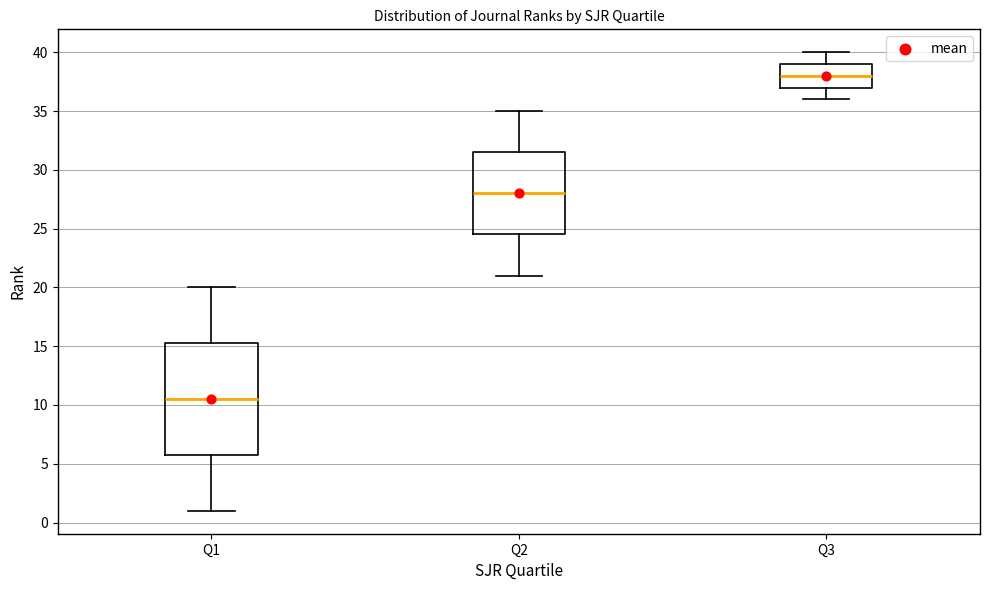

Reading left to right, read every box against the y-axis: the position of its median line, the range the box covers, and the ends of its whiskers. The values are not printed on the chart, so give them approximately, as read against the axis.

Q1: median 10.5, box 6.0 to 15.5, whiskers 1.0 to 20.0
Q2: median 28.0, box 24.5 to 31.5, whiskers 21.0 to 35.0
Q3: median 38.0, box 37.0 to 39.0, whiskers 36.0 to 40.0